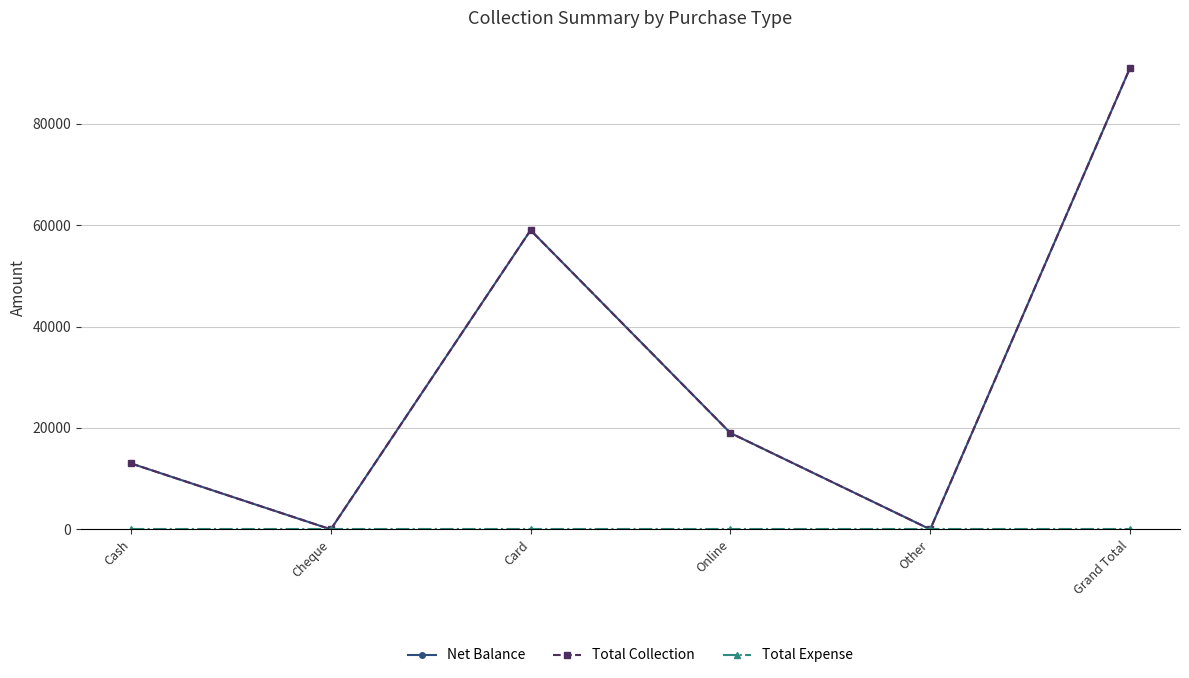

True or false: Net Balance and Total Expense intersect in this chart.

False